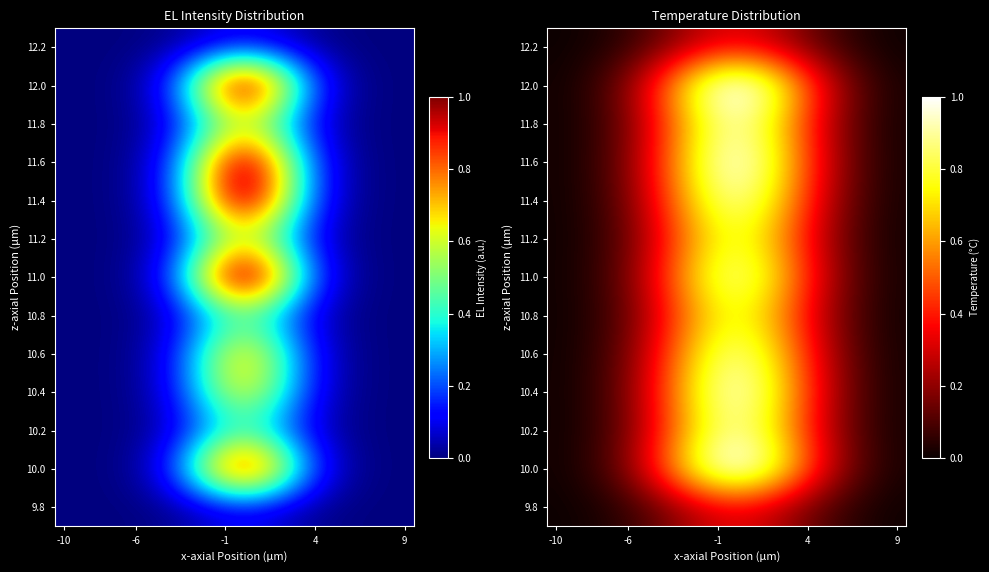

What is the maximum value shown in the chart?

1.0